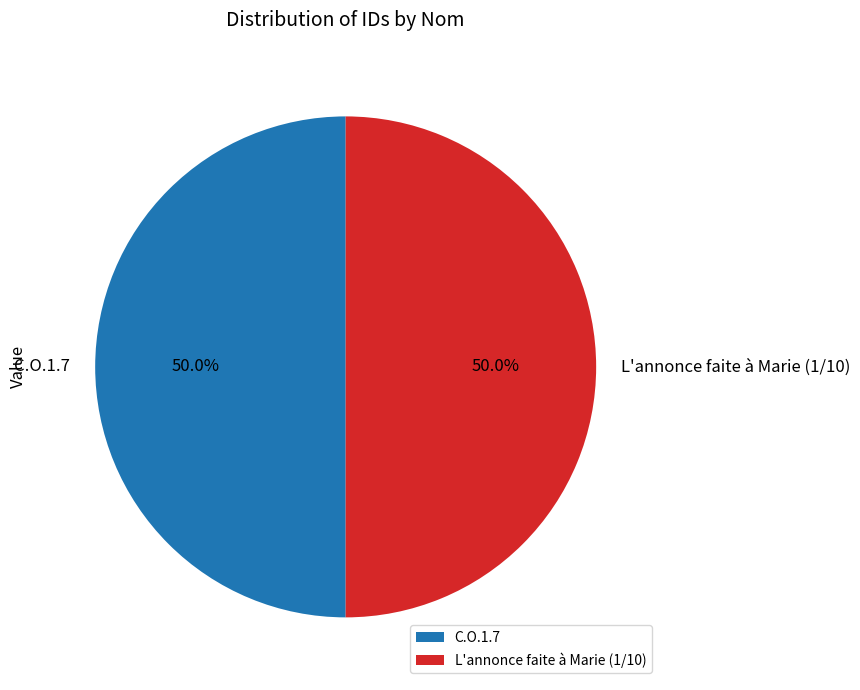

Is it true that L'annonce faite à Marie (1/10) is 42% of the pie?

False